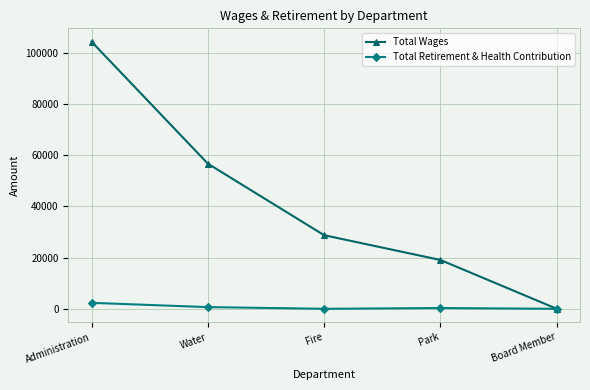

Where does the Total Retirement & Health Contribution series first go above 290?

Administration